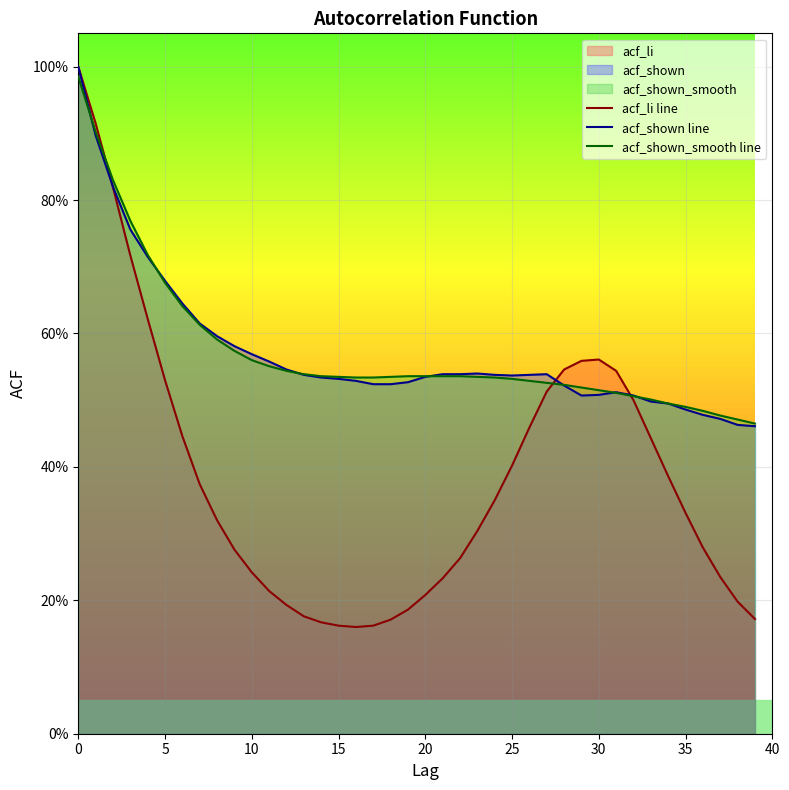

Does the chart display data point markers on the line(s)?

No